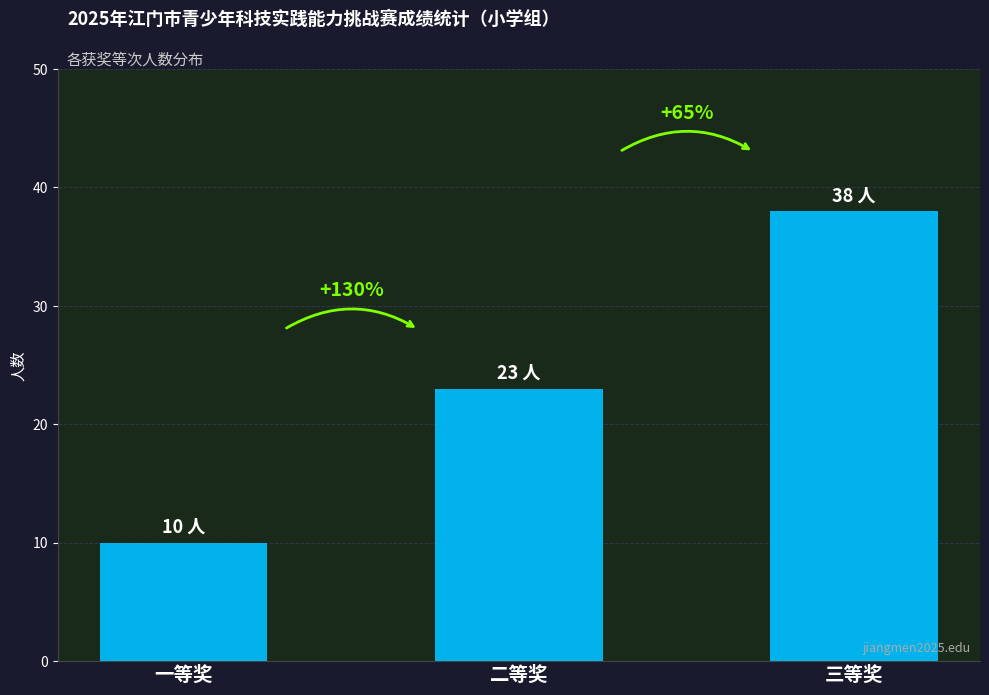

Reading left to right, transcribe all the data shown in this chart.

一等奖=10	二等奖=23	三等奖=38